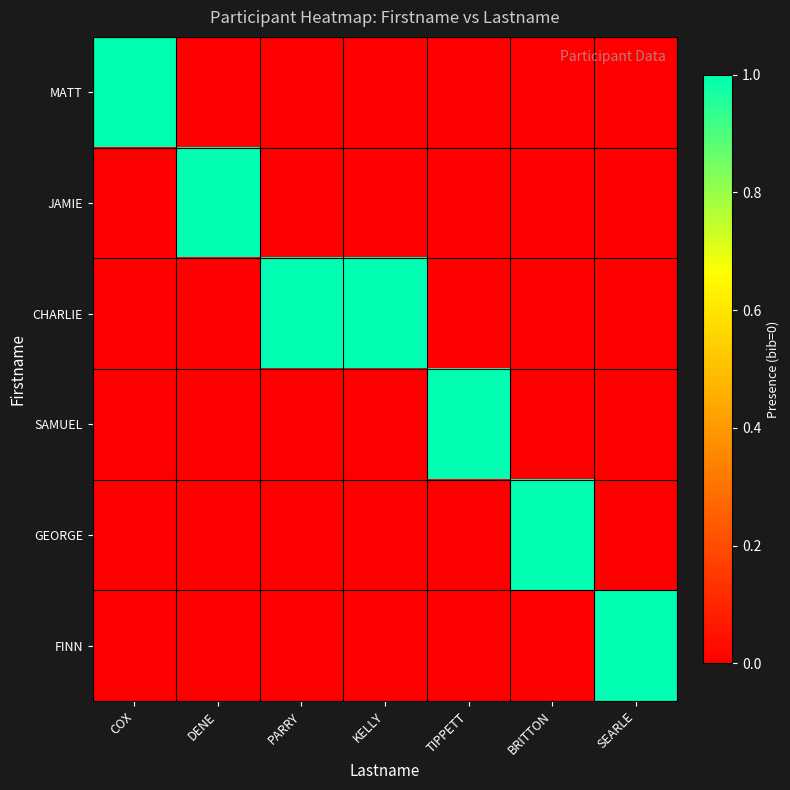

Between DENE and PARRY, which is larger?

DENE